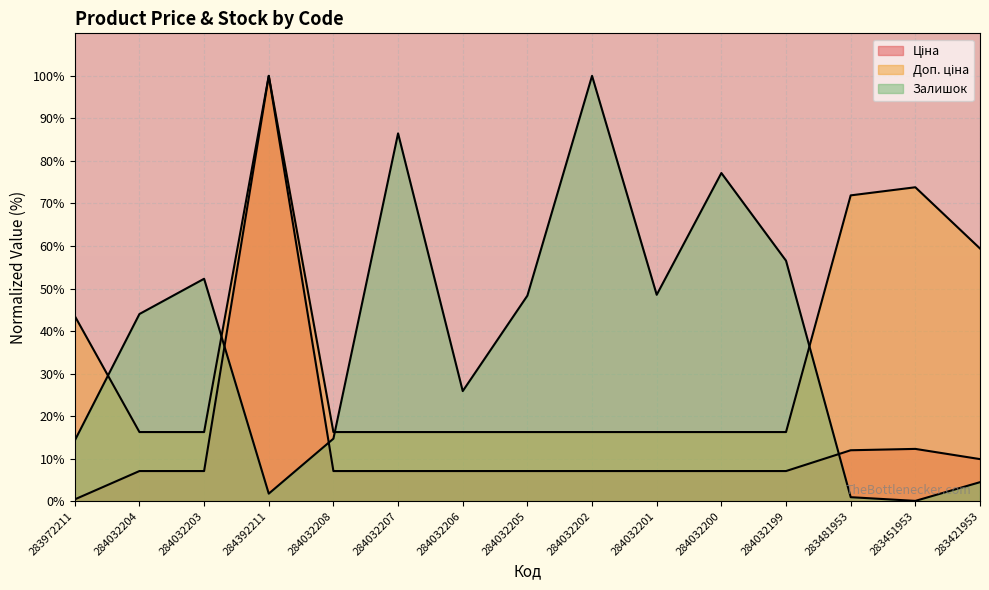

What is the total value across all series at 284032206?

49.2